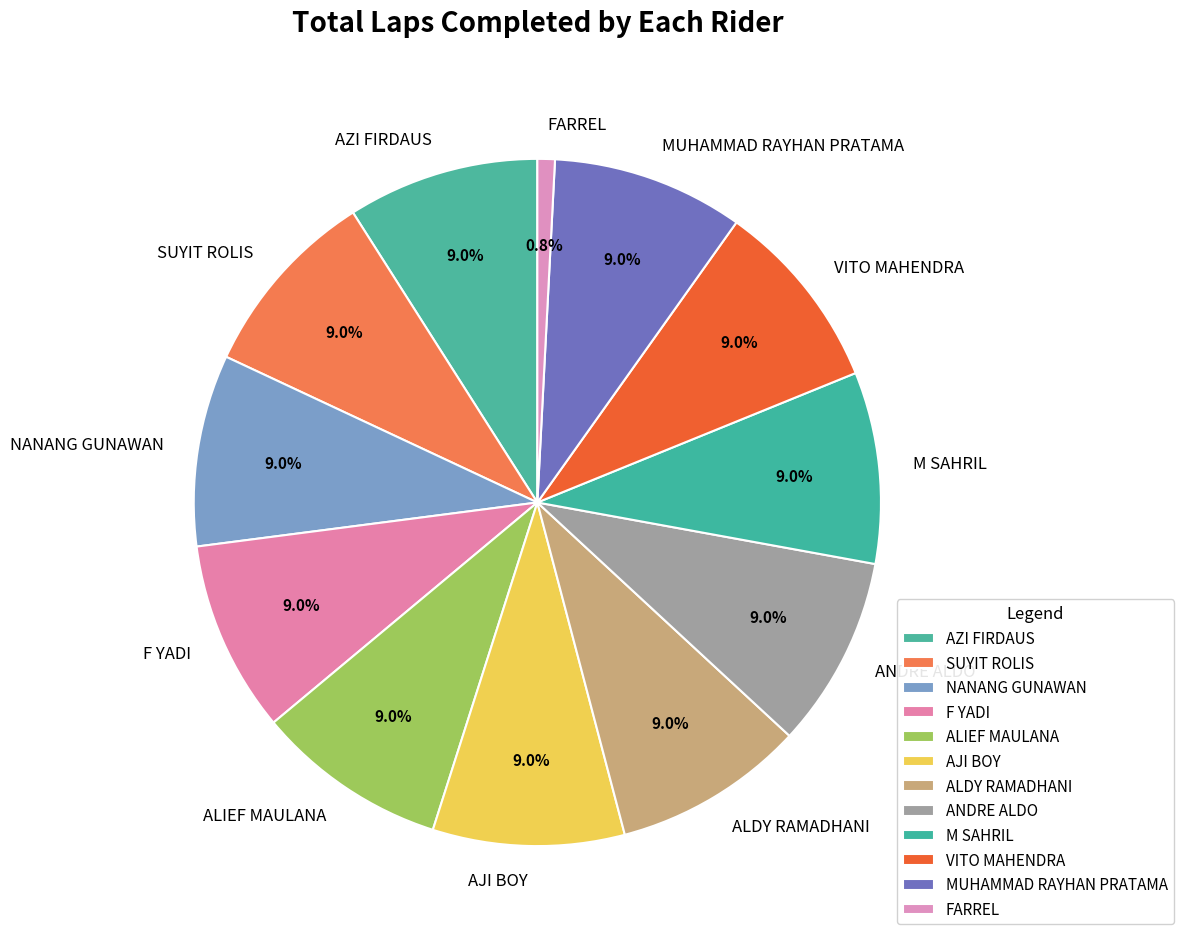

To the nearest percent, what is the average slice percentage?

8%